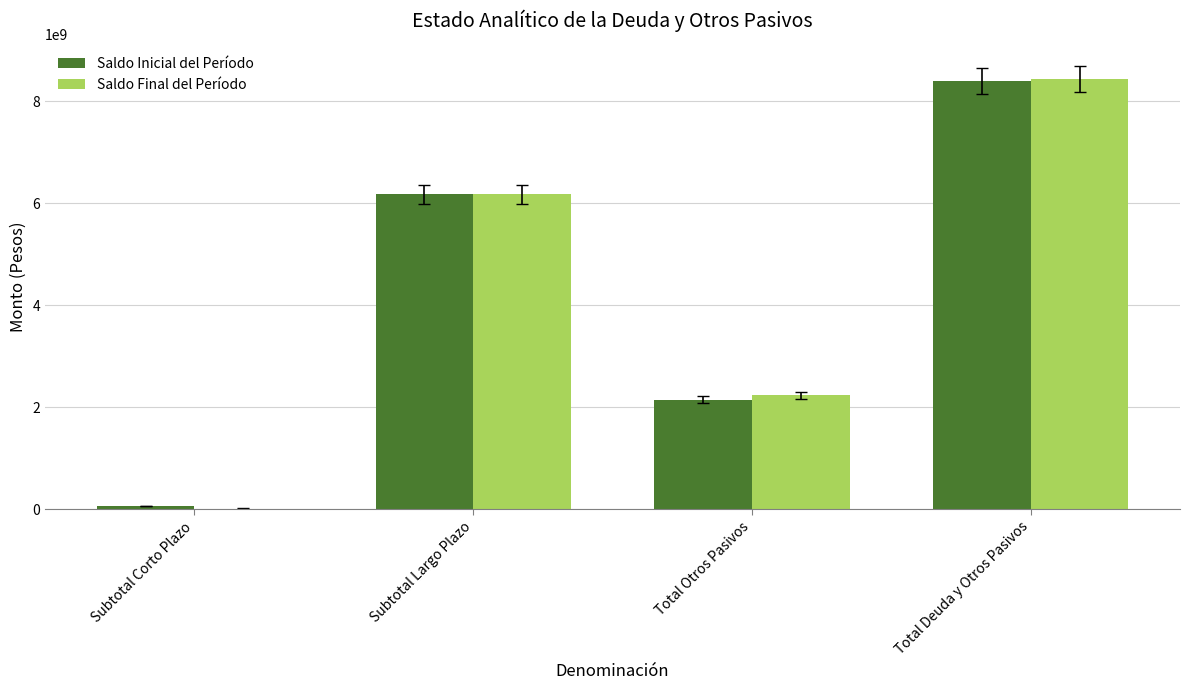

Where is Saldo Final del Período nearest to the value 4225728263?

Subtotal Largo Plazo